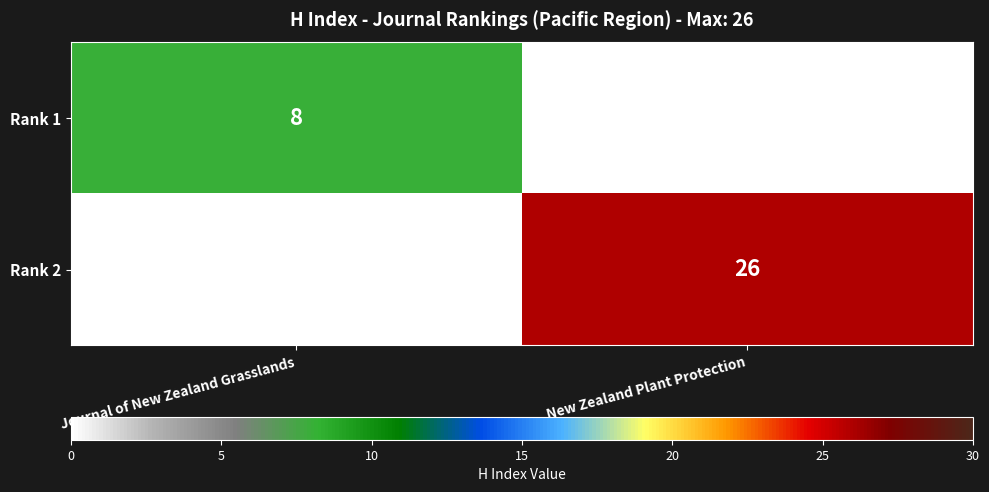

The Rank 2 series shows 7 at New Zealand Plant Protection. True or false?

False